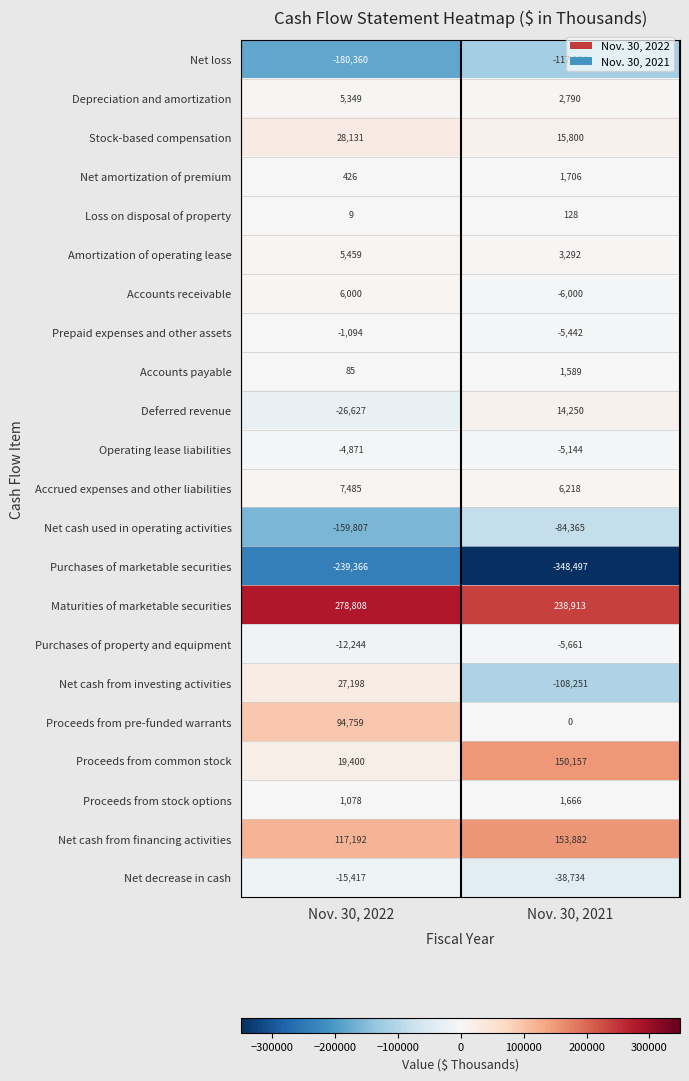

What is the lowest value of the Amortization of operating lease series?

3292